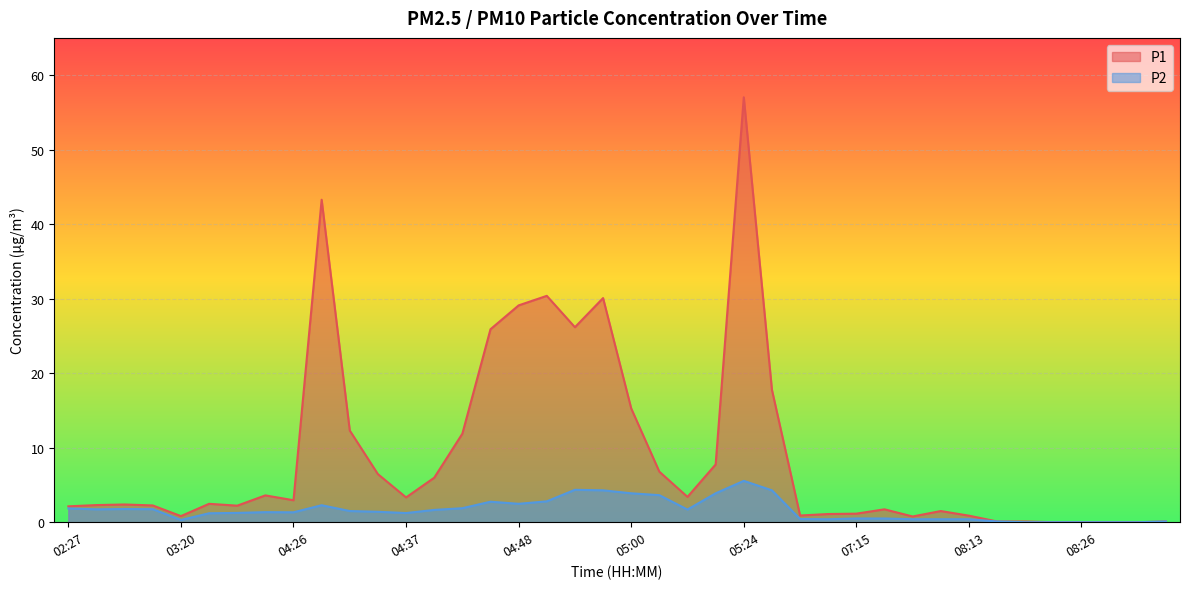

What is the label of the 8th point from the left?

04:23